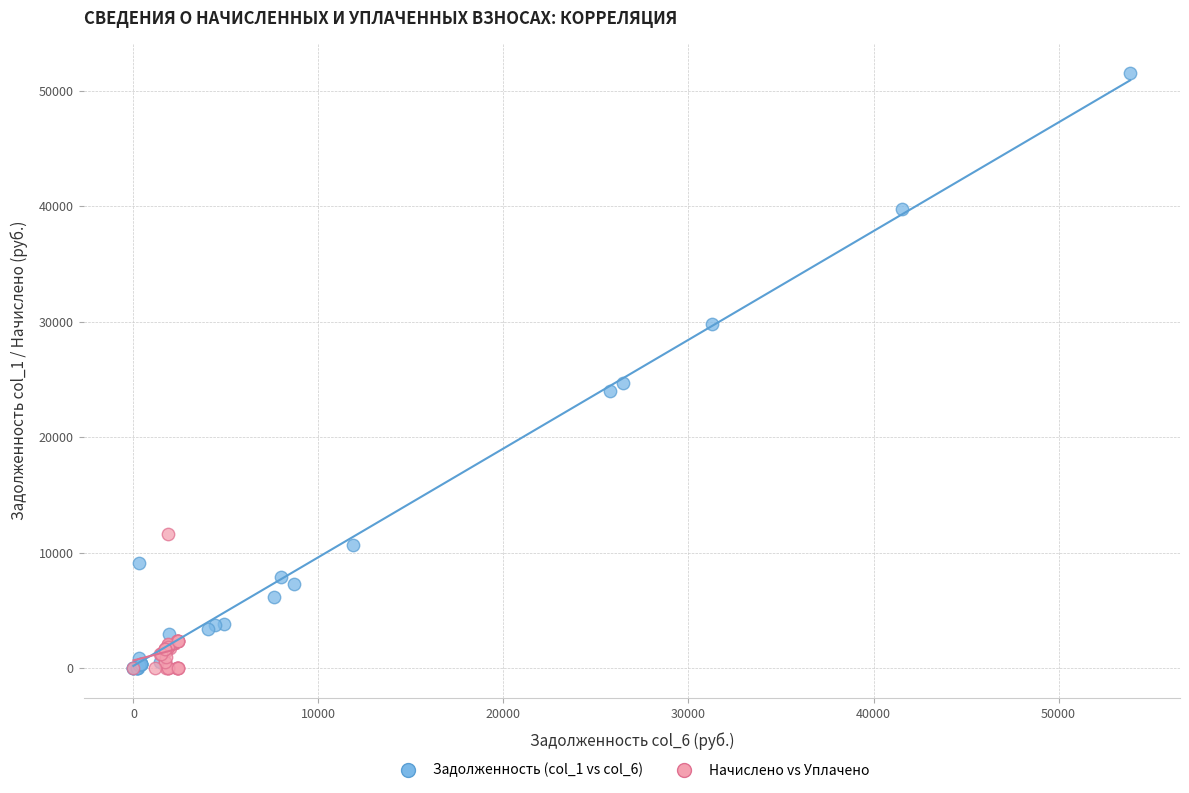

Which series has the largest Y range (max minus min)?

Задолженность (col_1 vs col_6)